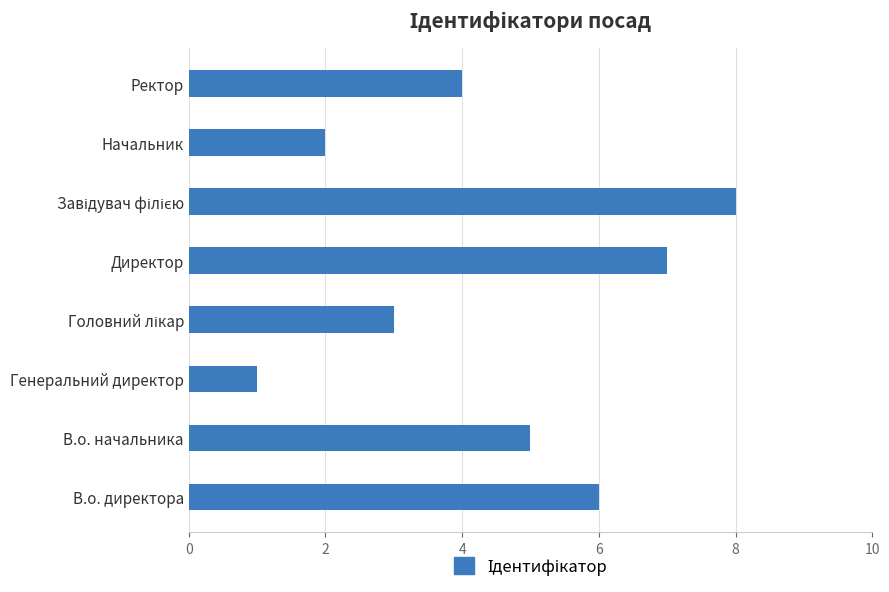

What is the greatest value displayed?

8